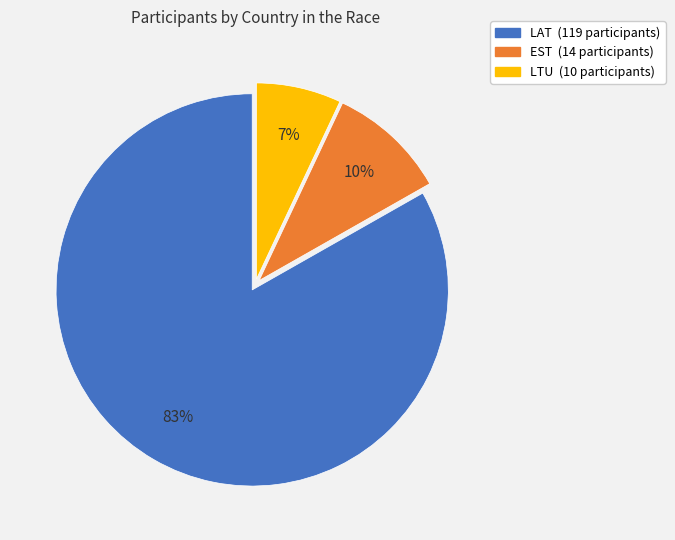

What is the largest slice in the pie chart?

LAT